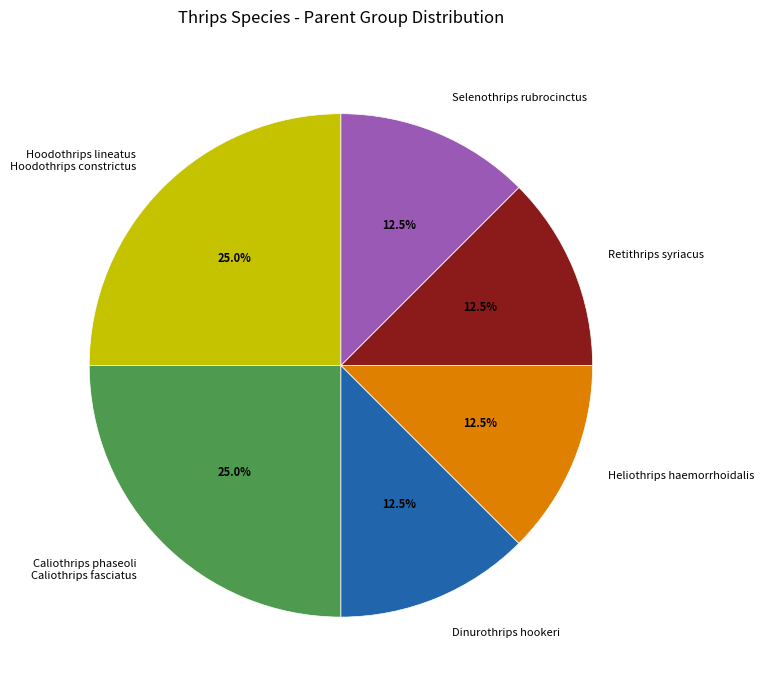

Is there a majority slice in this chart?

No